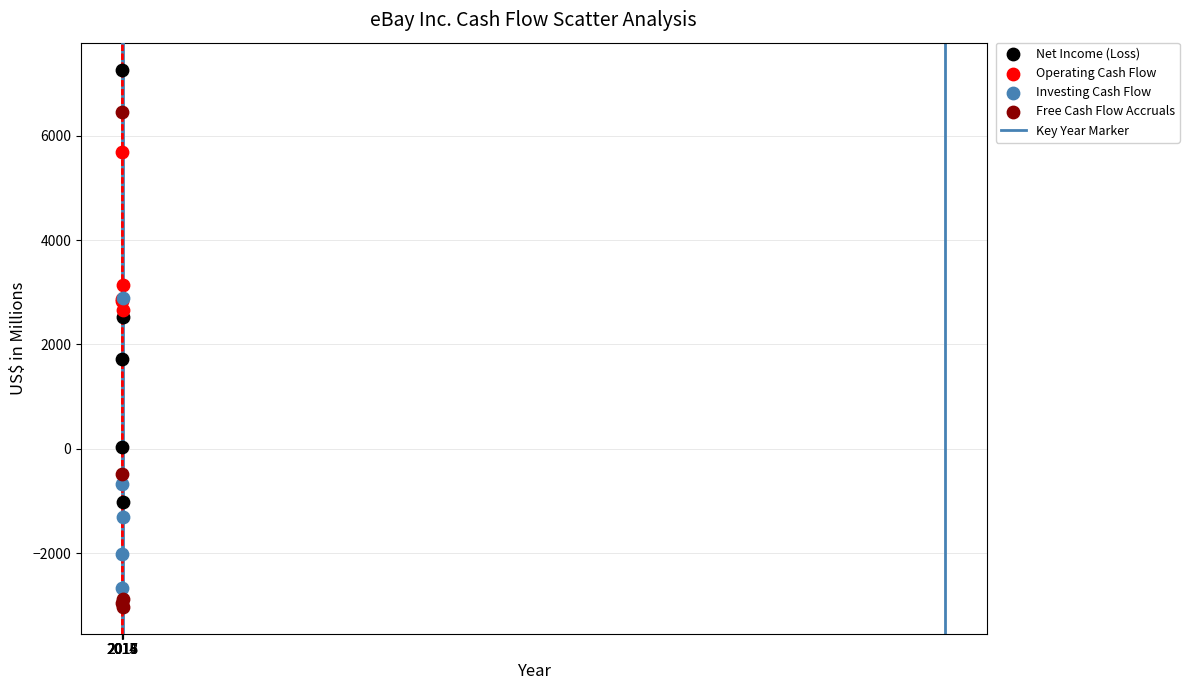

In the Operating Cash Flow series, what Y value is closest to 4169?

3146